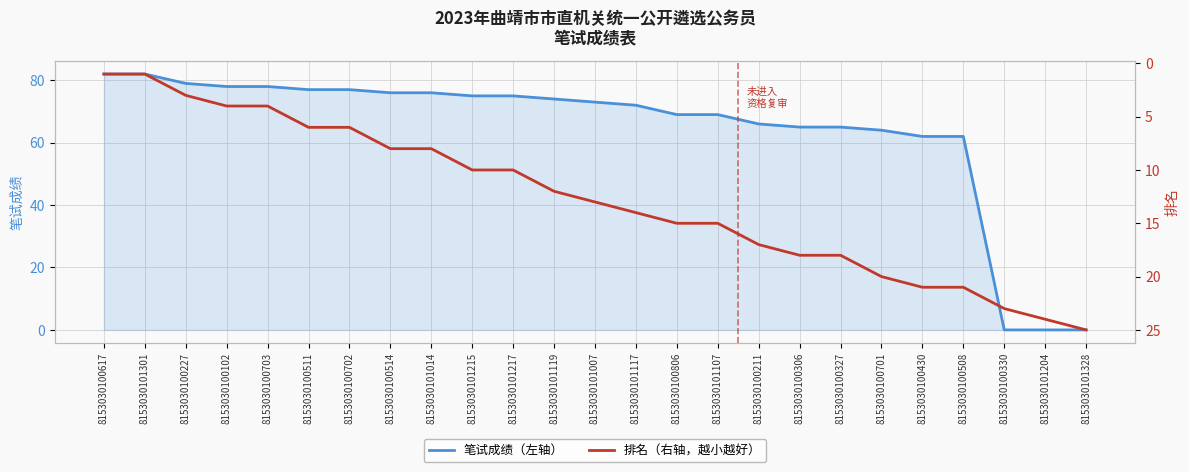

What is the label of the 4th point from the right?

8153030100508